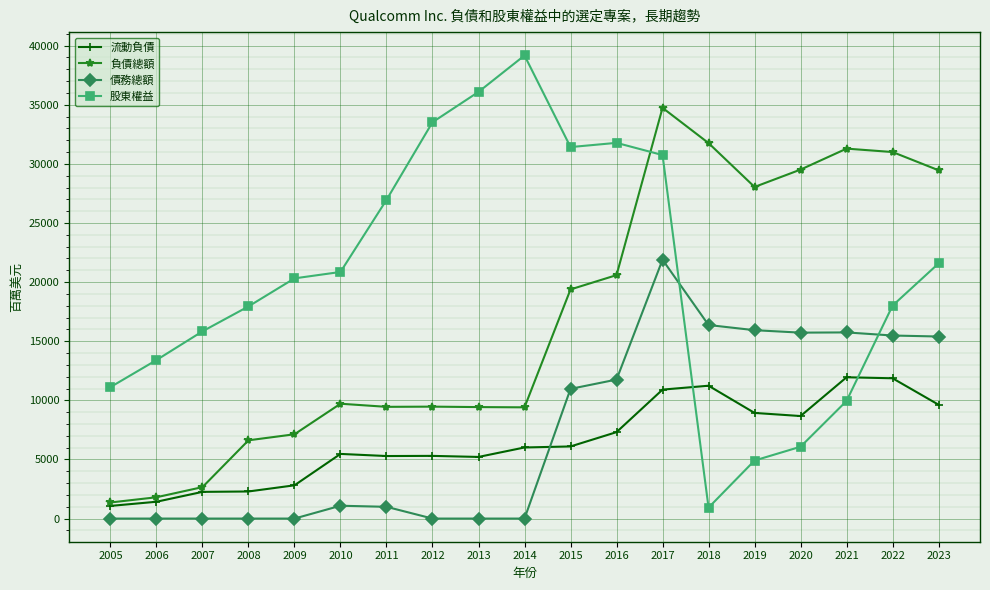

True or false: 負債總額 and 債務總額 intersect in this chart.

False